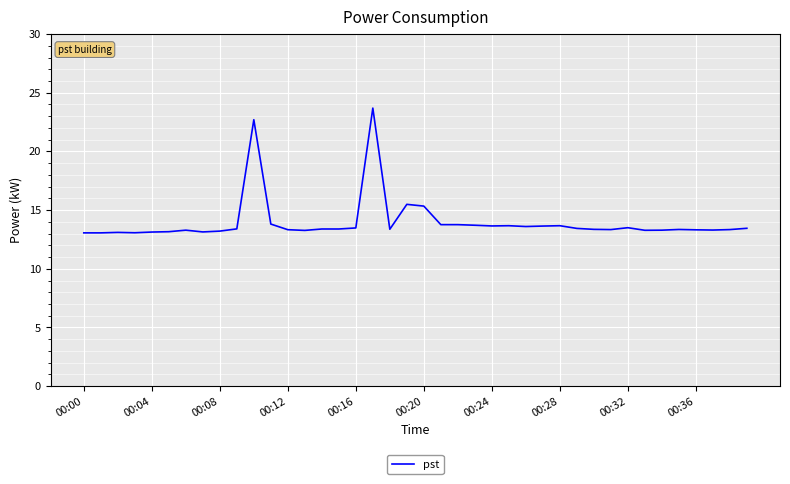

What is the smallest value displayed?

13.1